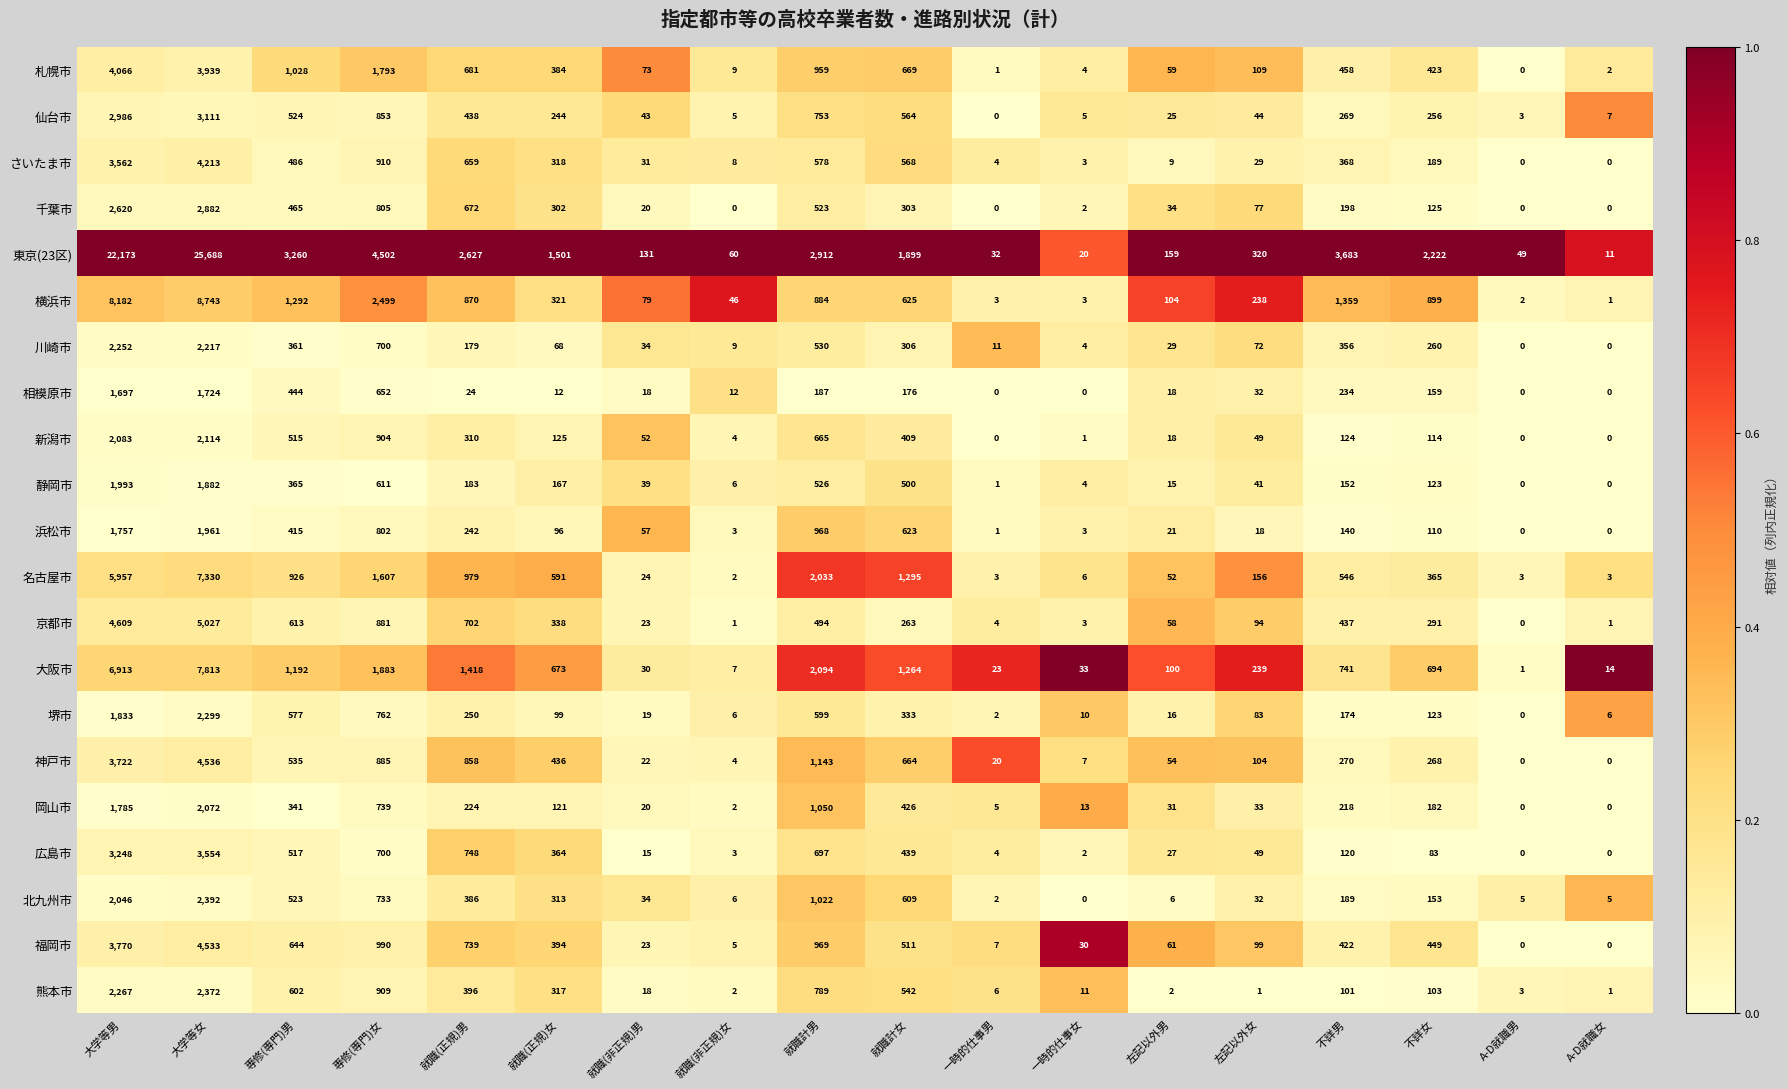

Rank the series by their maximum value, from lowest to highest.

相模原市, 浜松市, 静岡市, 岡山市, 新潟市, 川崎市, 堺市, 熊本市, 北九州市, 千葉市, 仙台市, 広島市, 札幌市, さいたま市, 福岡市, 神戸市, 京都市, 名古屋市, 大阪市, 横浜市, 東京(23区)